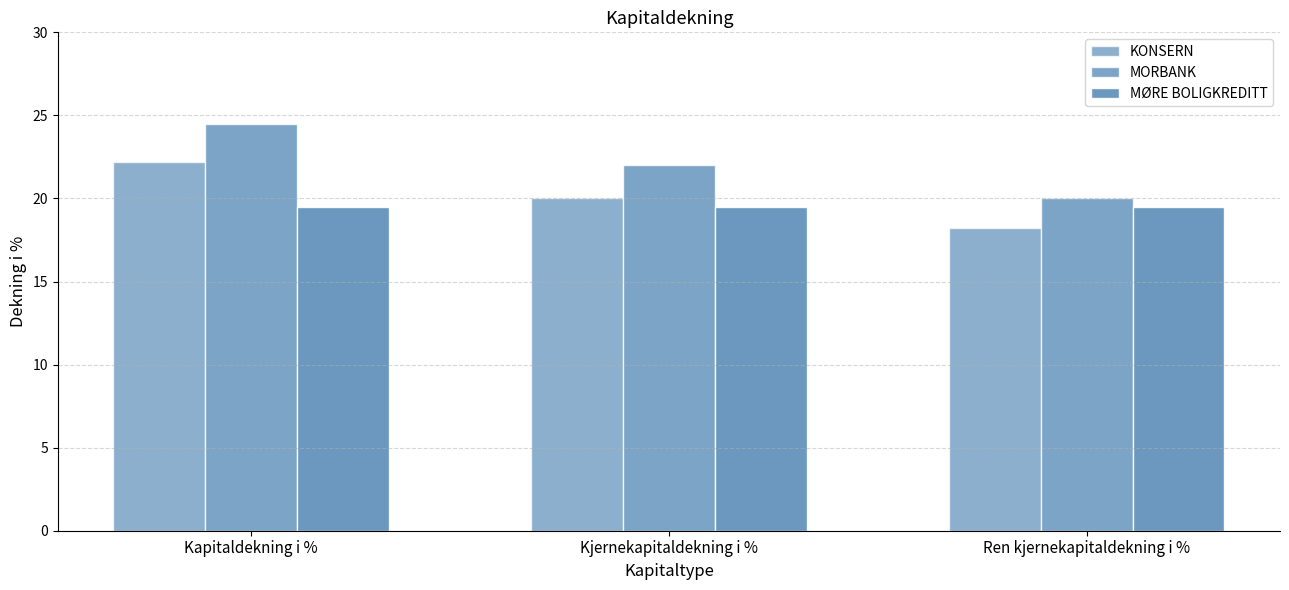

How many data points does each series have?

3